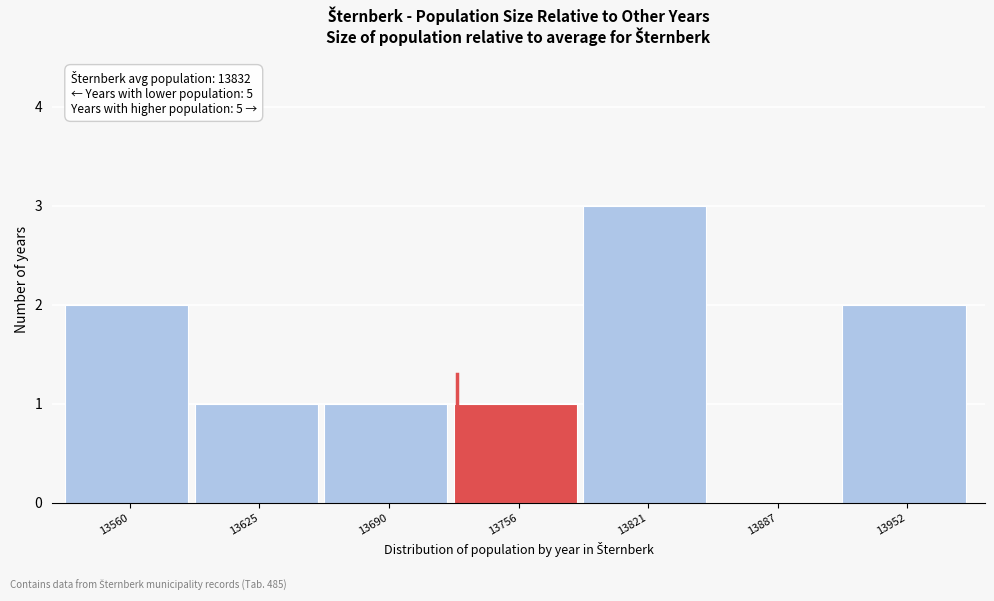

Reading left to right, what are all the values shown in this chart?

13560=2	13625=1	13690=1	13756=1	13821=3	13887=0	13952=2